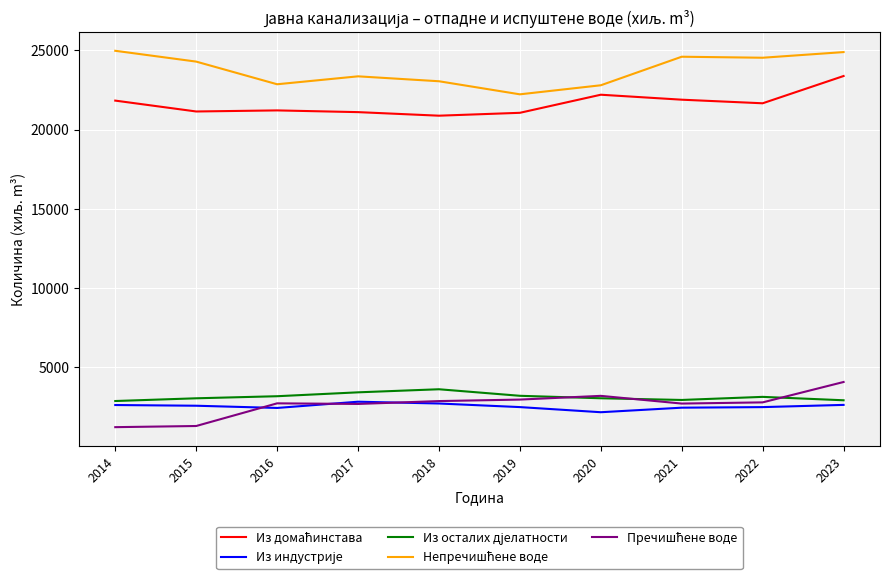

What is the smallest value displayed?

1193